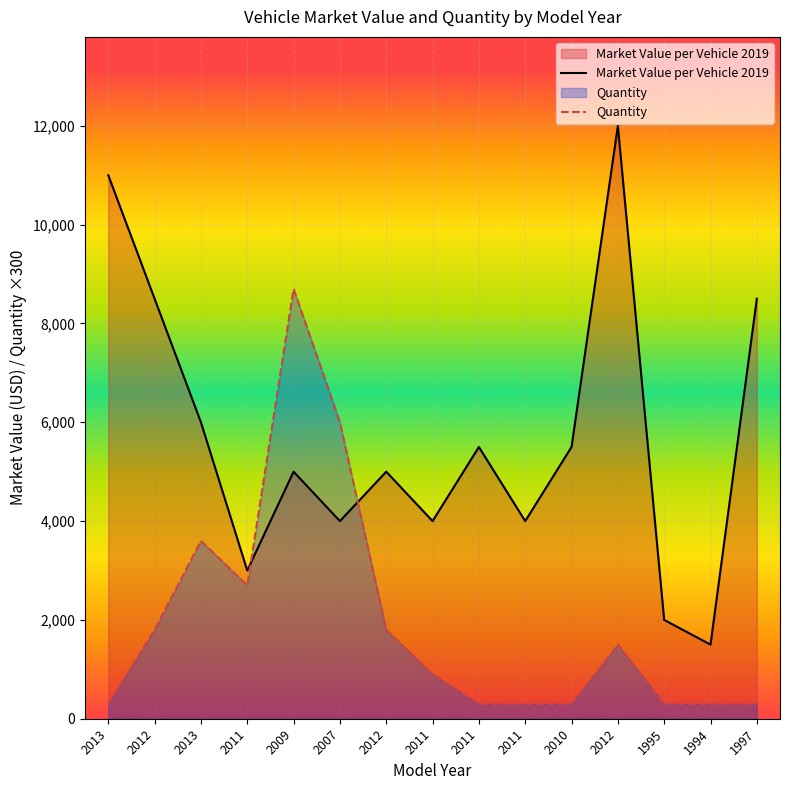

Between which two adjacent categories do Market Value per Vehicle 2019 and Quantity first intersect?

2011 and 2009